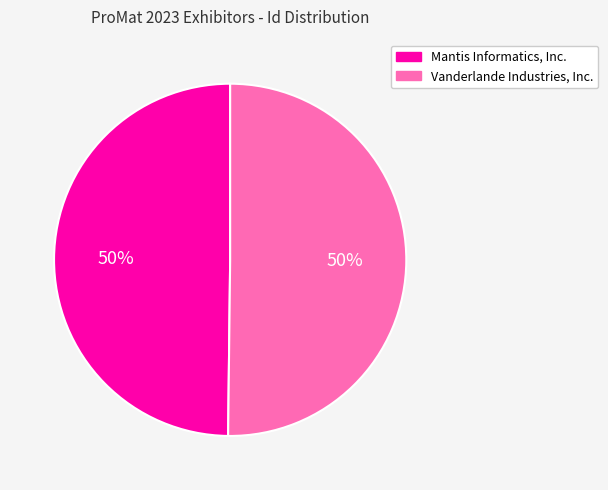

To the nearest percent, what portion does Mantis Informatics, Inc. represent?

50%